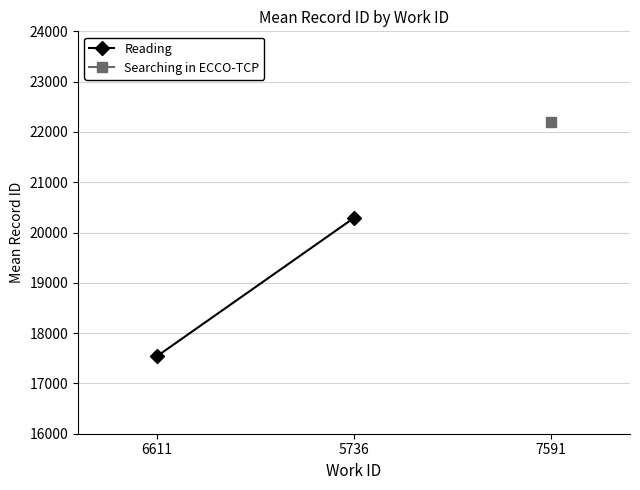

What is the value of the 2nd point from the left?

20291.0